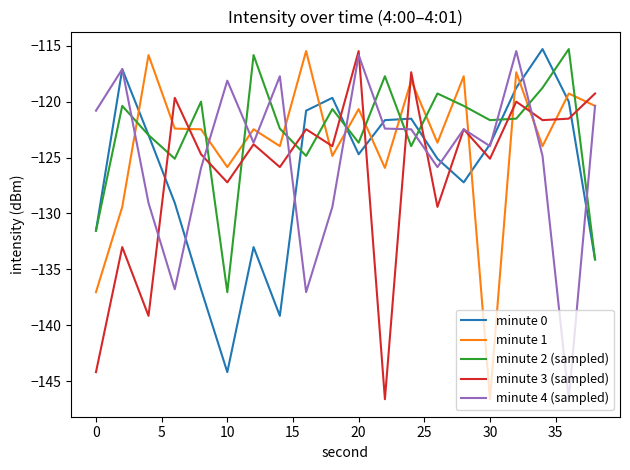

After their last crossing, which series has the higher values: minute 1 or minute 2 (sampled)?

minute 1